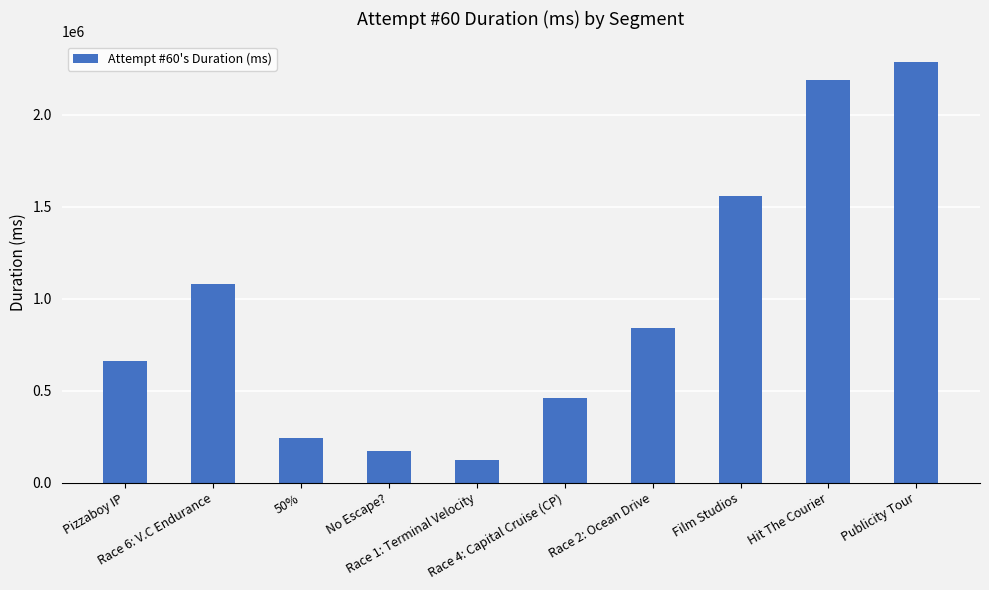

List the labels in order of value, largest first.

Publicity Tour, Hit The Courier, Film Studios, Race 6: V.C Endurance, Race 2: Ocean Drive, Pizzaboy IP, Race 4: Capital Cruise (CP), 50%, No Escape?, Race 1: Terminal Velocity